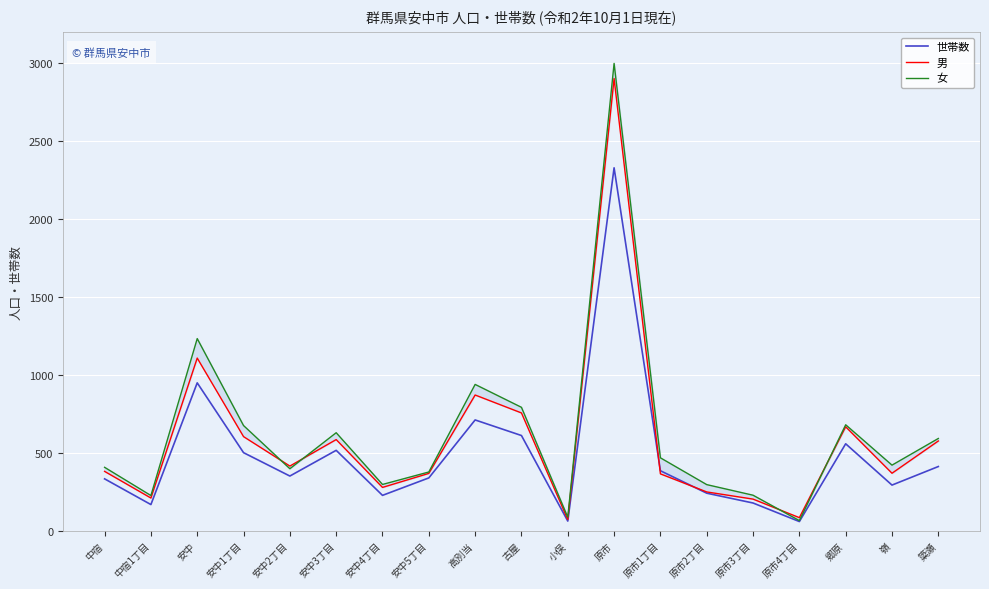

What is the average value of the 男 series?

582